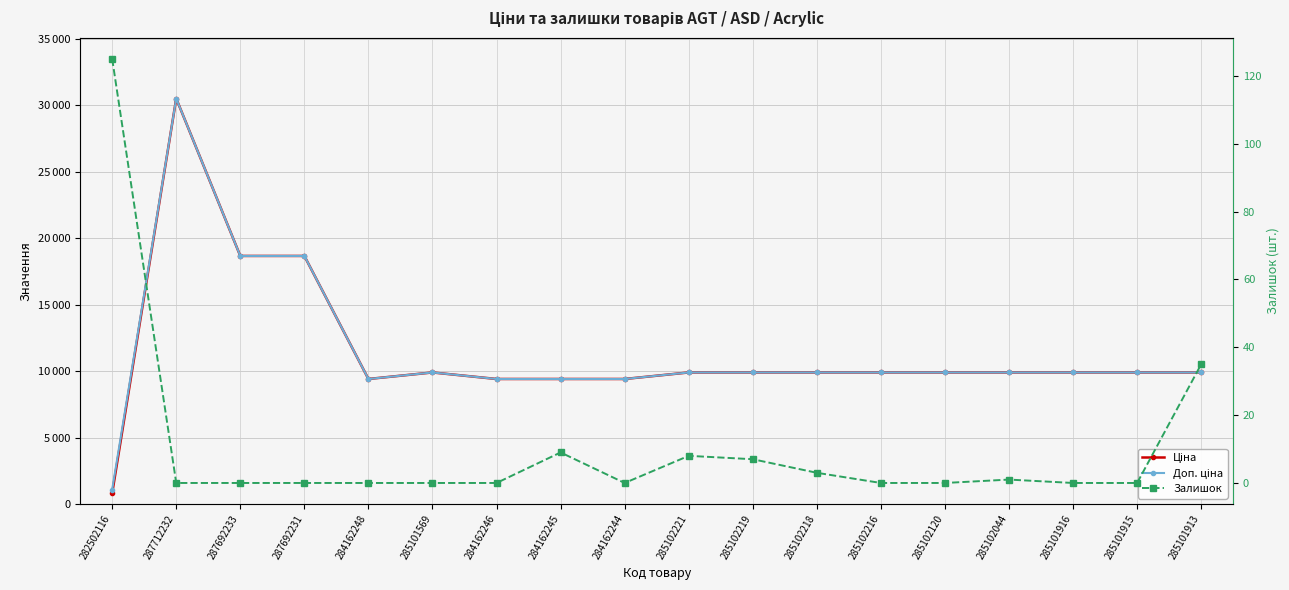

True or false: Доп. ціна has a value of 9908.5 at 285102219.

True